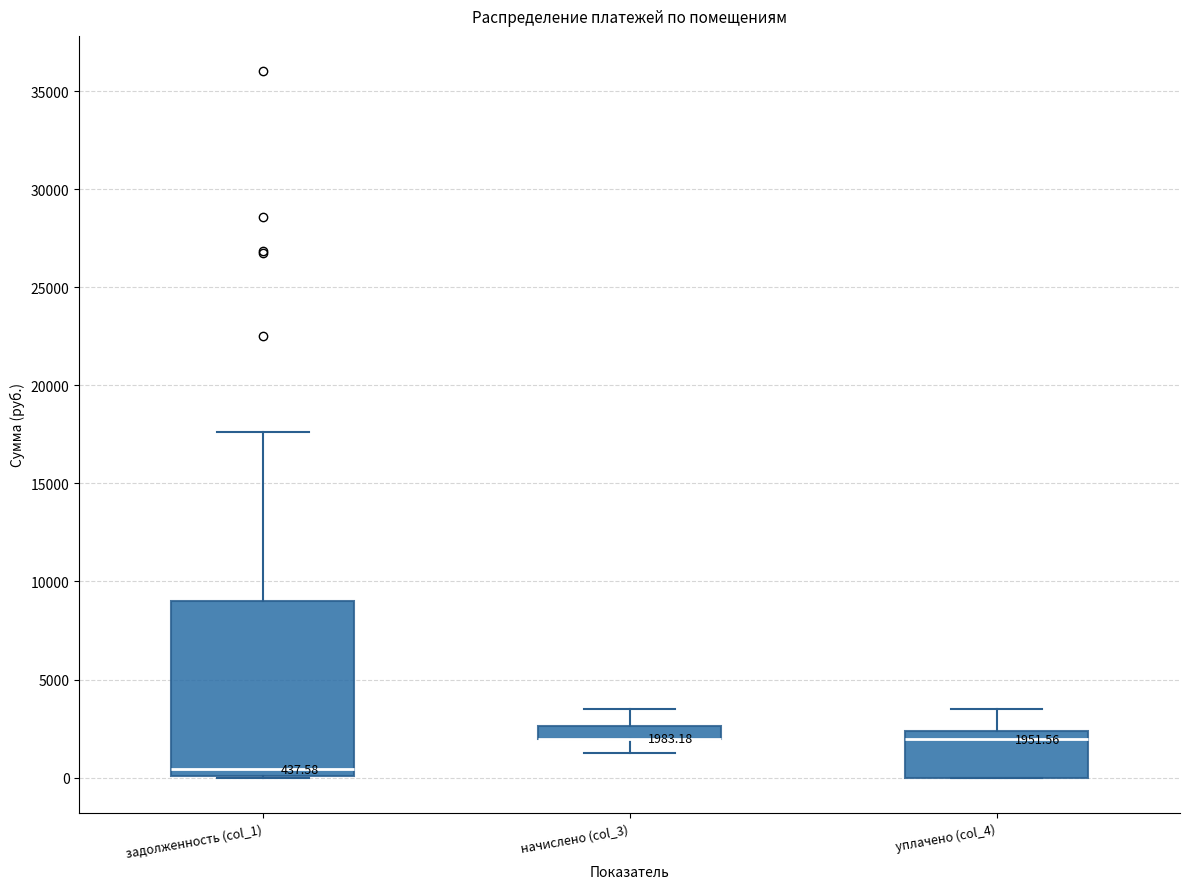

Comparing the boxes themselves (not the whiskers), which one is the tallest?

задолженность (col_1)